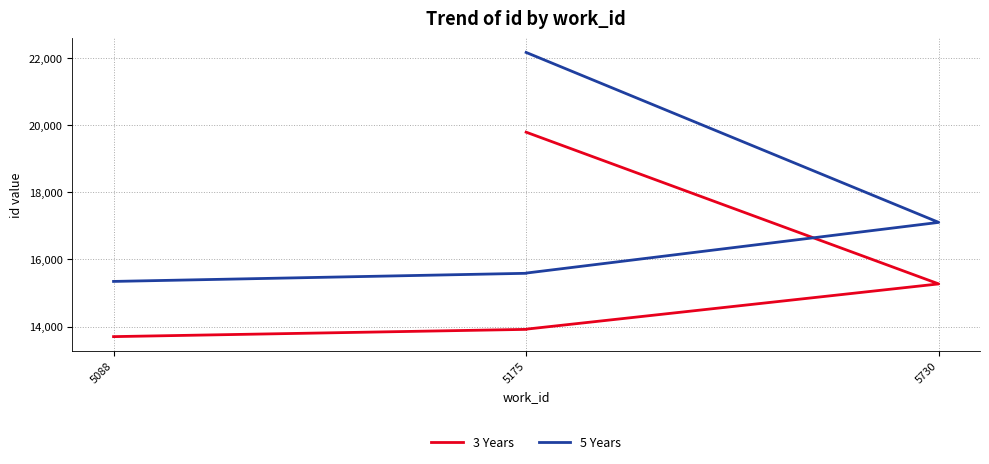

True or false: 3 Years and 5 Years intersect in this chart.

False